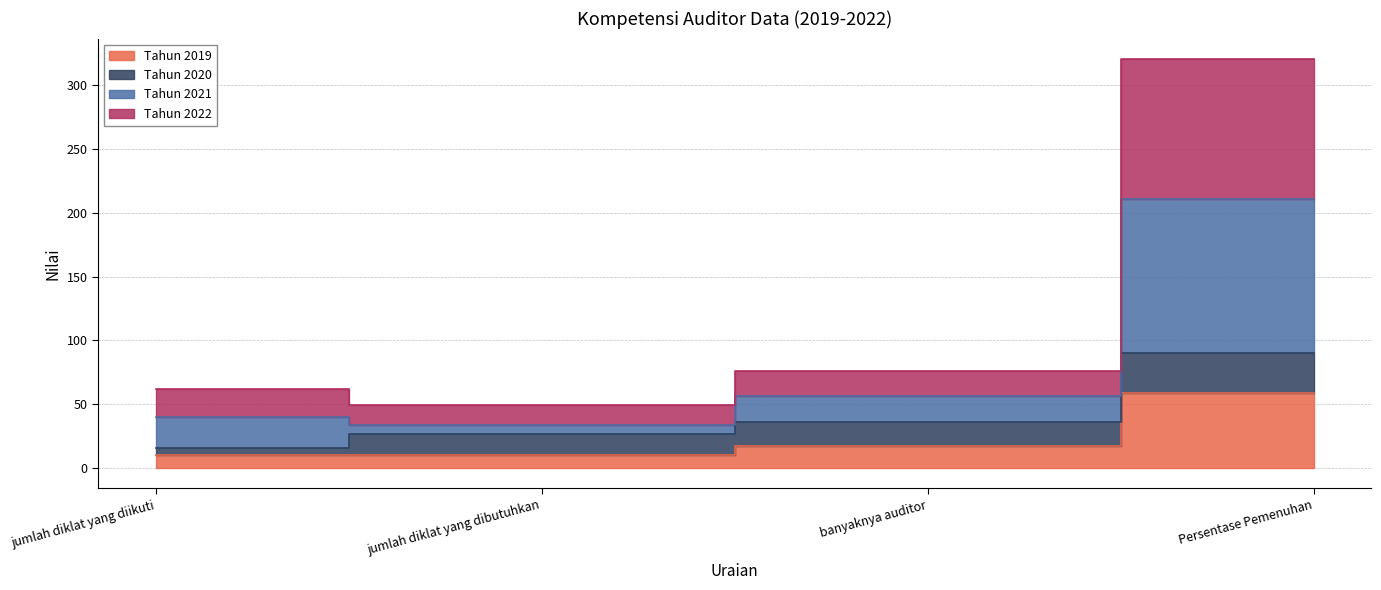

Which label corresponds to the smallest value in the chart?

jumlah diklat yang diikuti